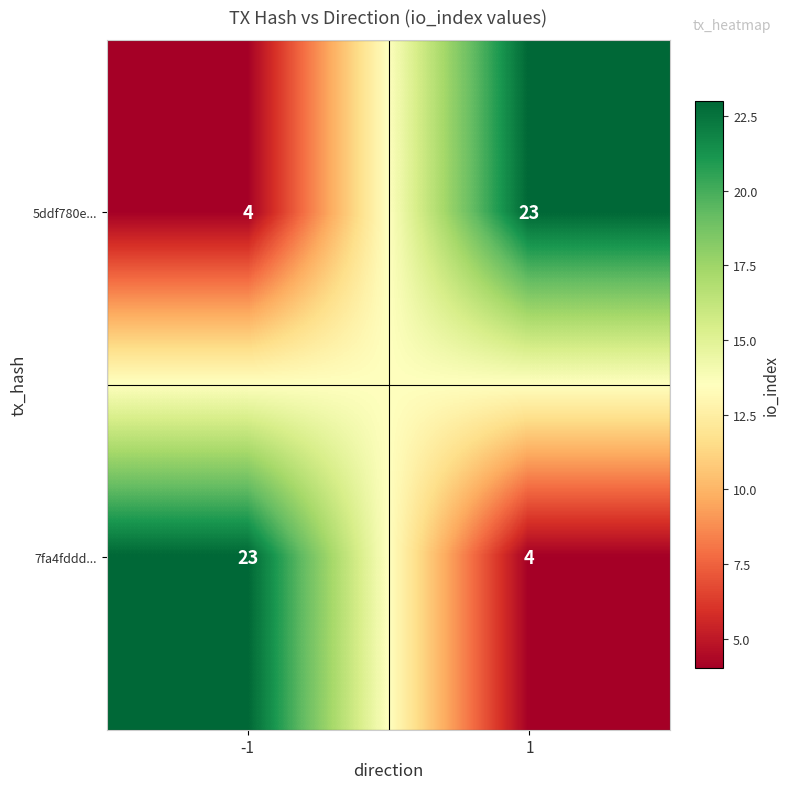

What is the lowest value of the 5ddf780e... series?

4